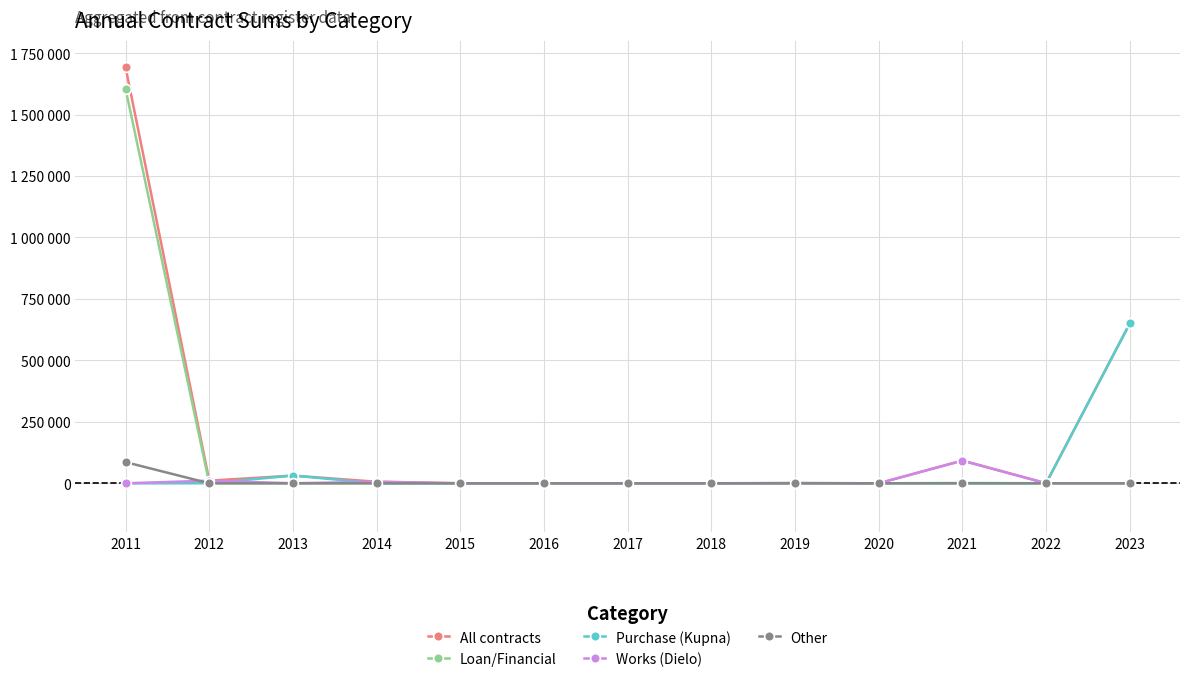

What are all the series names shown in the legend?

All contracts, Loan/Financial, Purchase (Kupna), Works (Dielo), Other